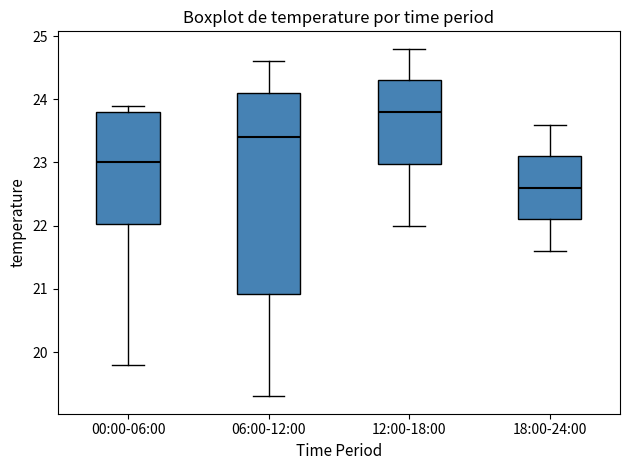

Which box is the tallest, from its lower edge to its upper edge?

06:00-12:00